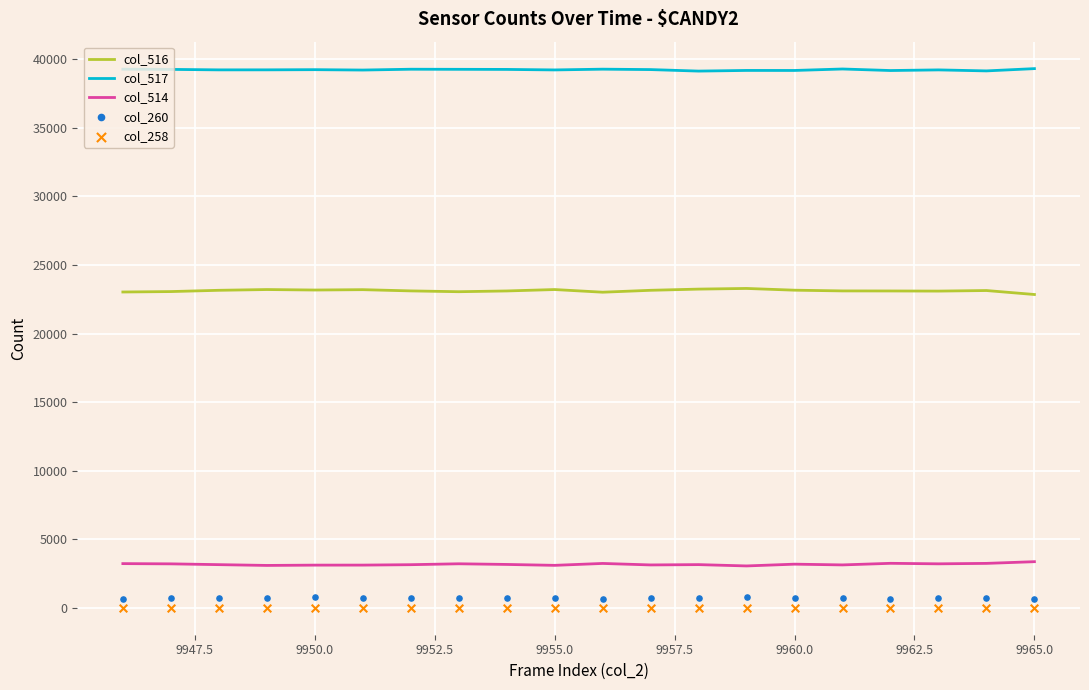

Which series has the largest Y range (max minus min)?

col_516